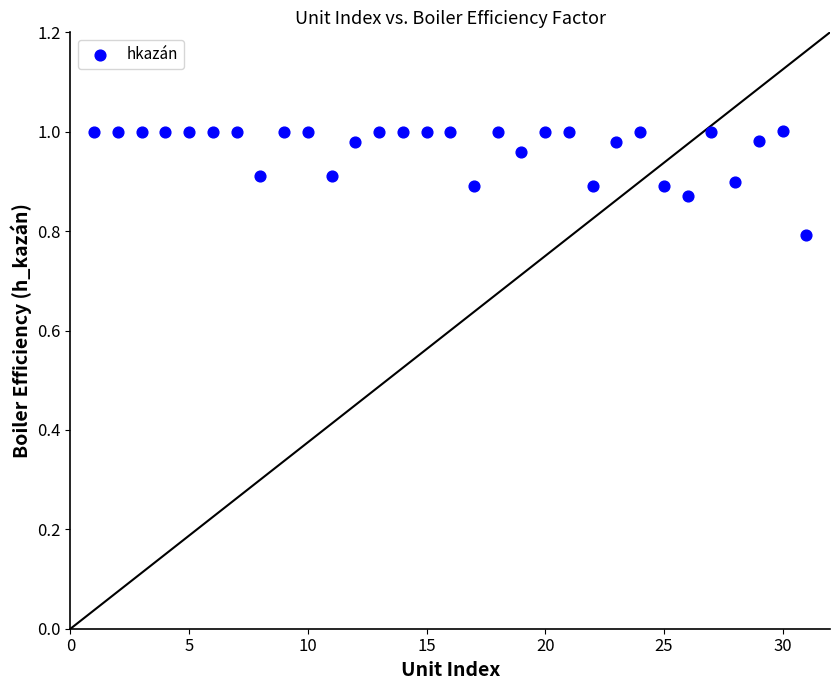

What is the range of X values (max minus min)?

30.0